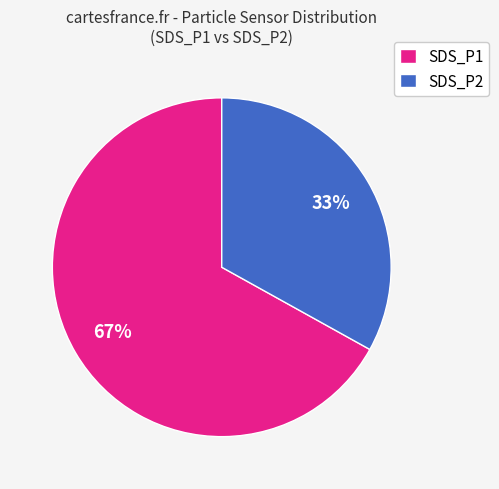

Is the sum of SDS_P2 and SDS_P1 greater than half?

Yes